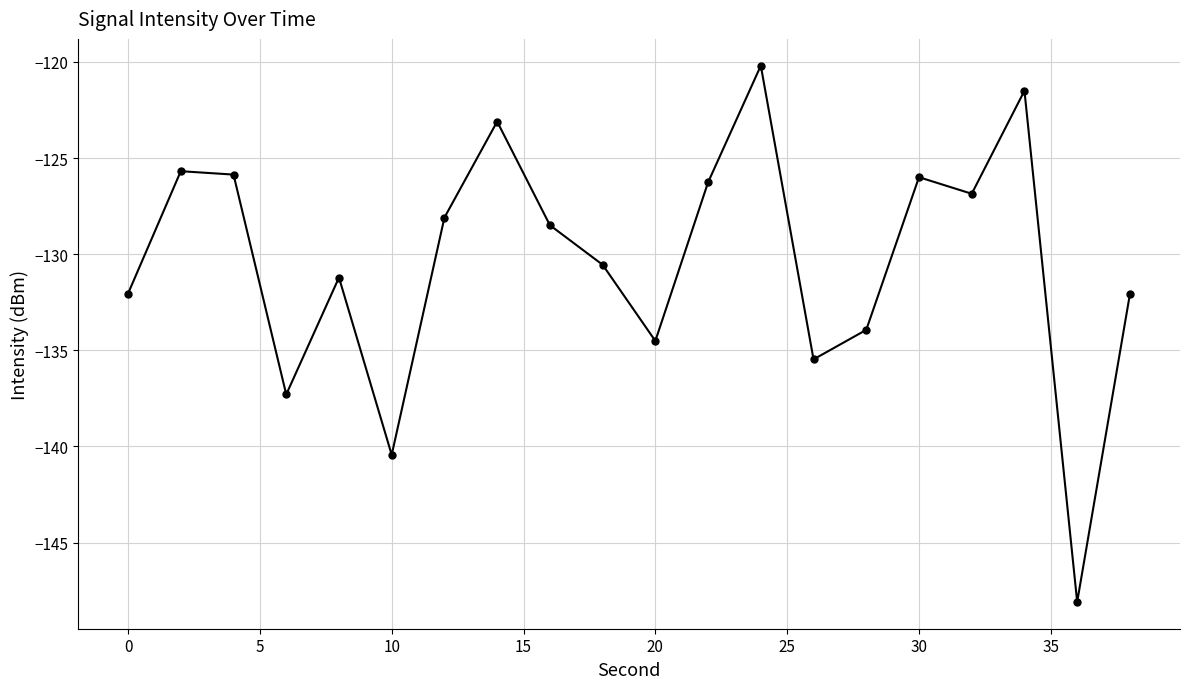

What is the sum of all values?

-2607.6